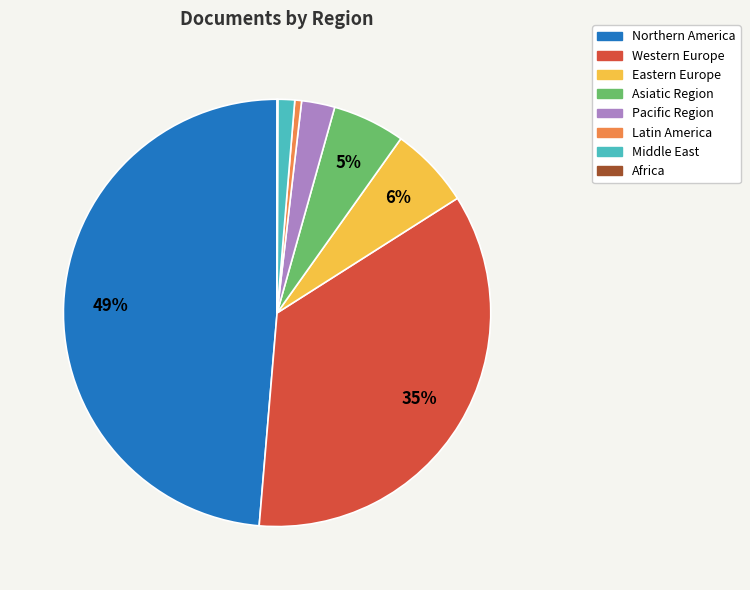

Does Eastern Europe account for over 50% of the chart?

No